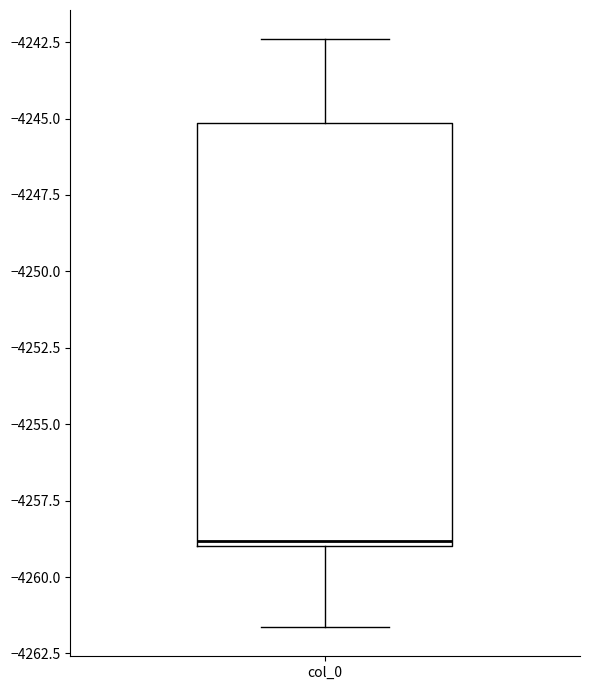

Transcribe this box plot: give where the median line is, the range the box spans, and where the two whiskers end, as read against the y-axis. The values are not printed on the chart, so give them approximately, as read against the axis.

median -4259.0, box -4259.0 to -4245.0, whiskers -4261.5 to -4242.5